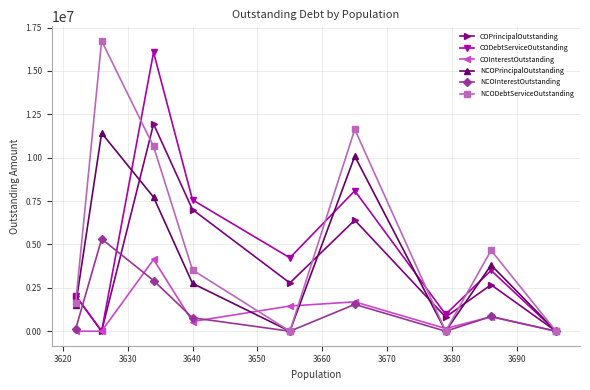

What is the maximum value for NCOPrincipalOutstanding?

11415000.0